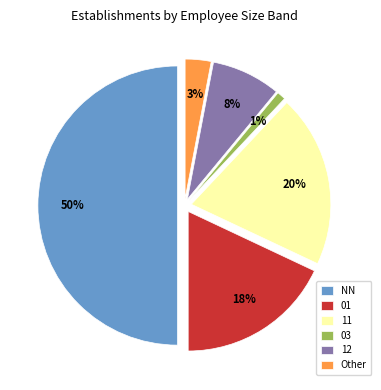

Does 11 represent more than half of the total?

No